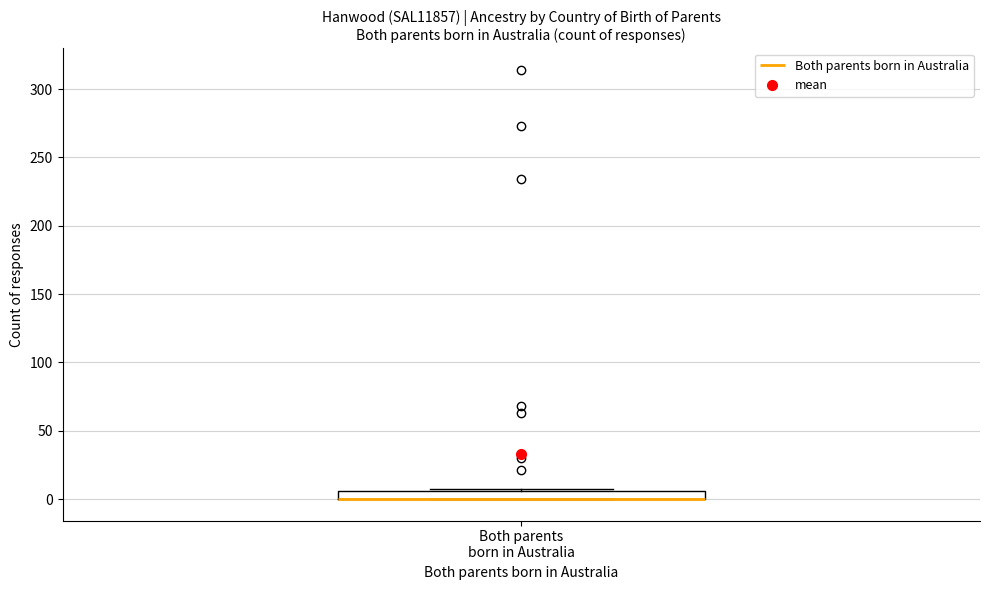

Where is the lower edge of the box for Both parents born in Australia on the y-axis? The values are not printed on the chart, so give them approximately, as read against the axis.

0